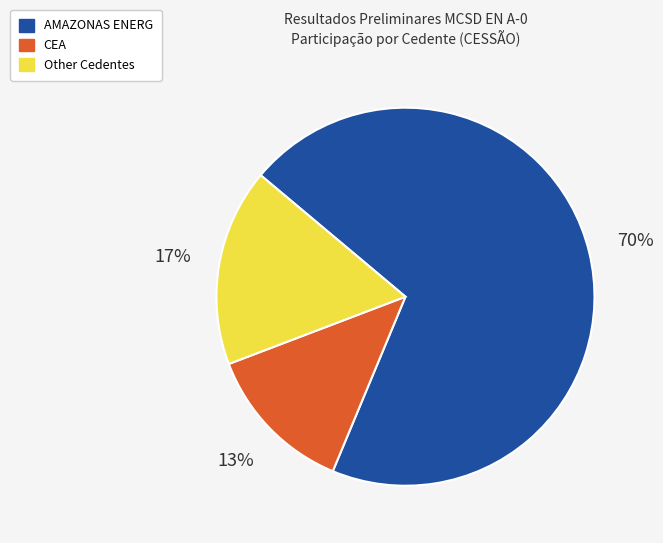

To the nearest percent, what is the average slice percentage?

33%